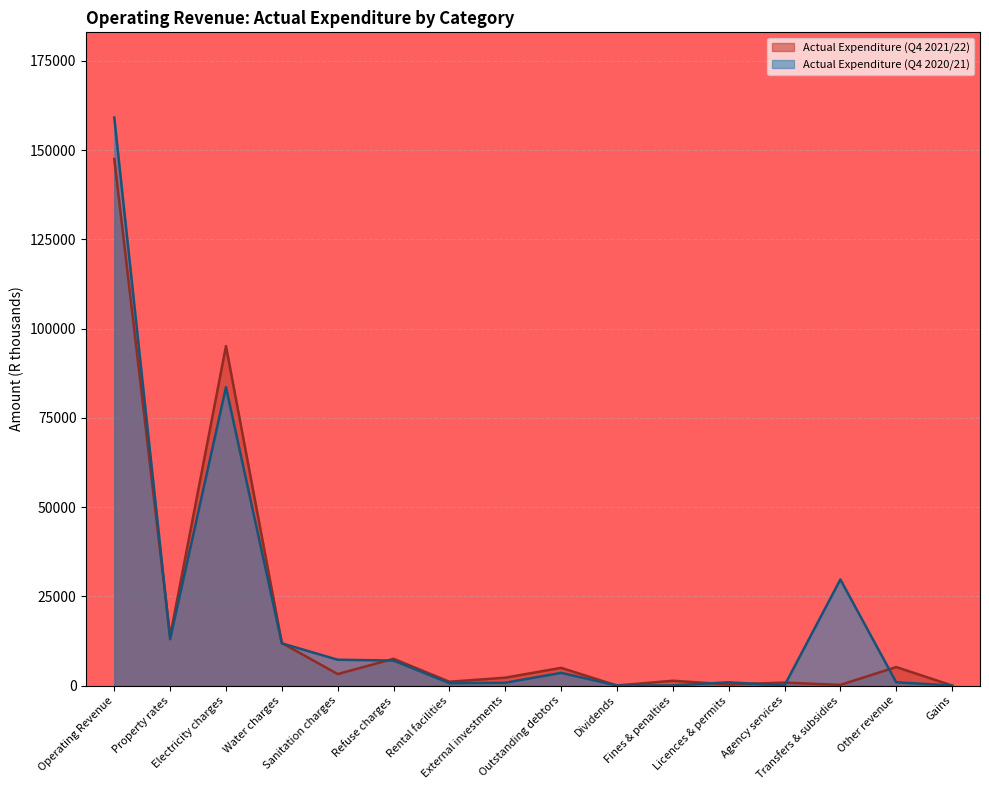

How many values in Actual Expenditure (Q4 2021/22) are above zero?

14